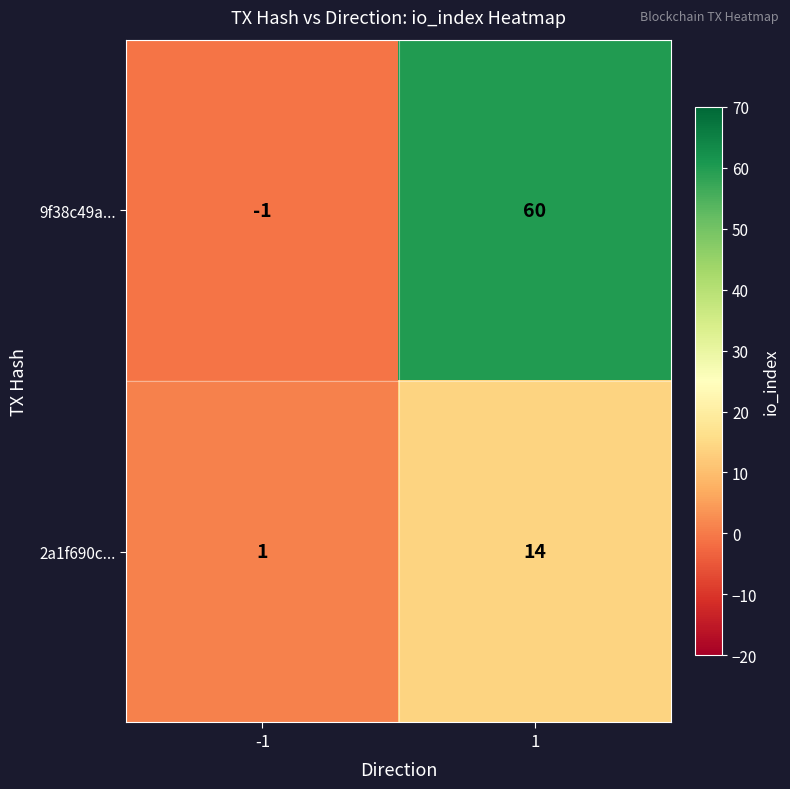

Is it true that 2a1f690c... equals 1 at -1?

True